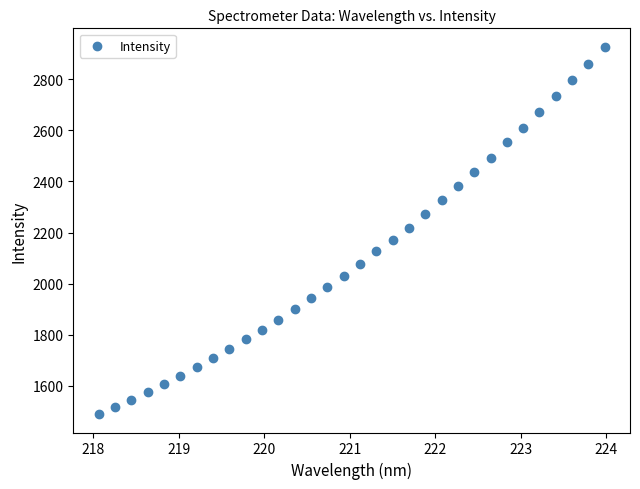

What is the range of Y values (max minus min)?

1439.4